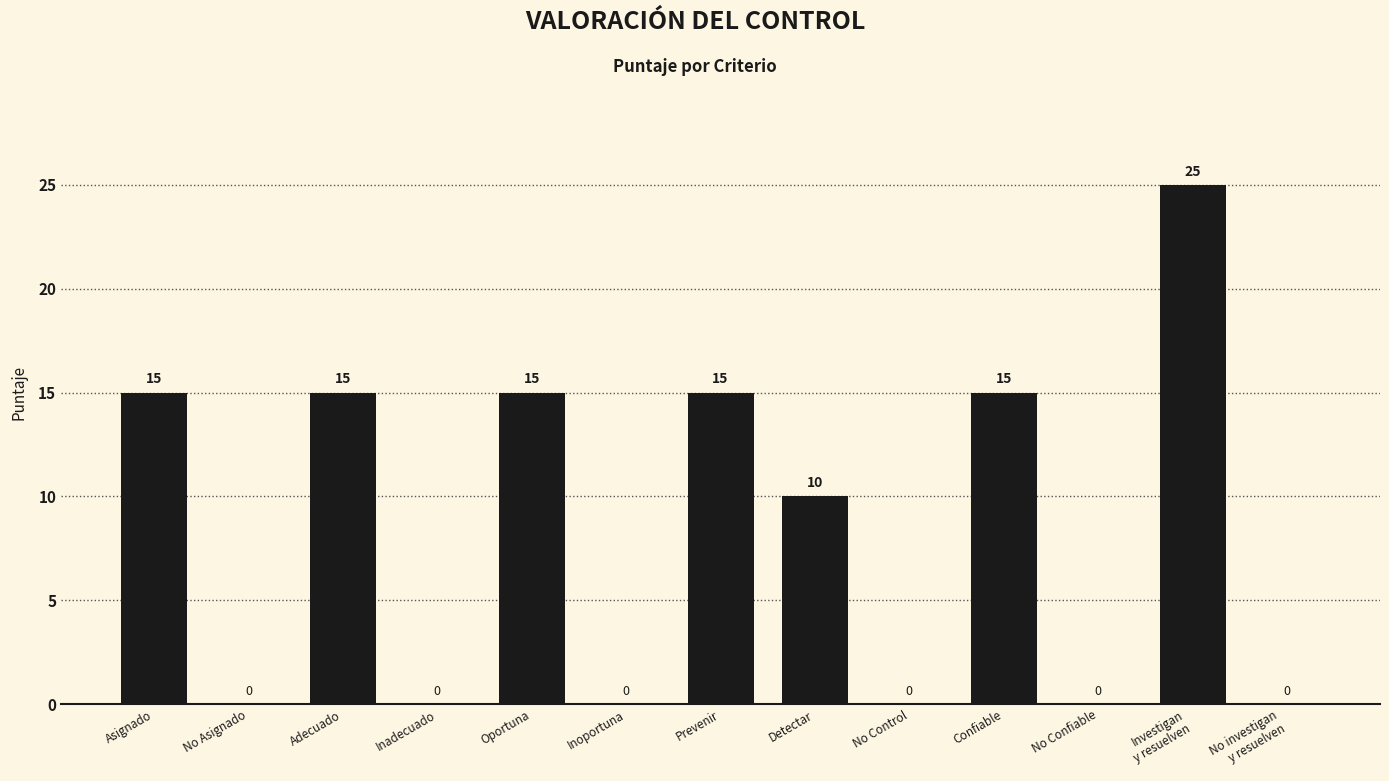

Between Prevenir and No Asignado, which is larger?

Prevenir